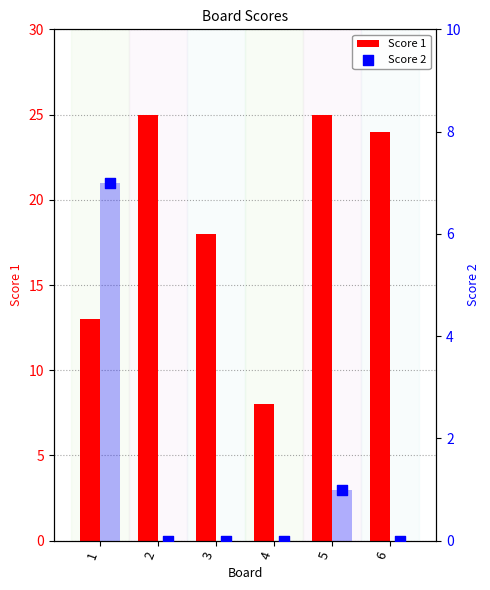

Which series has the largest total across all categories?

Score 1